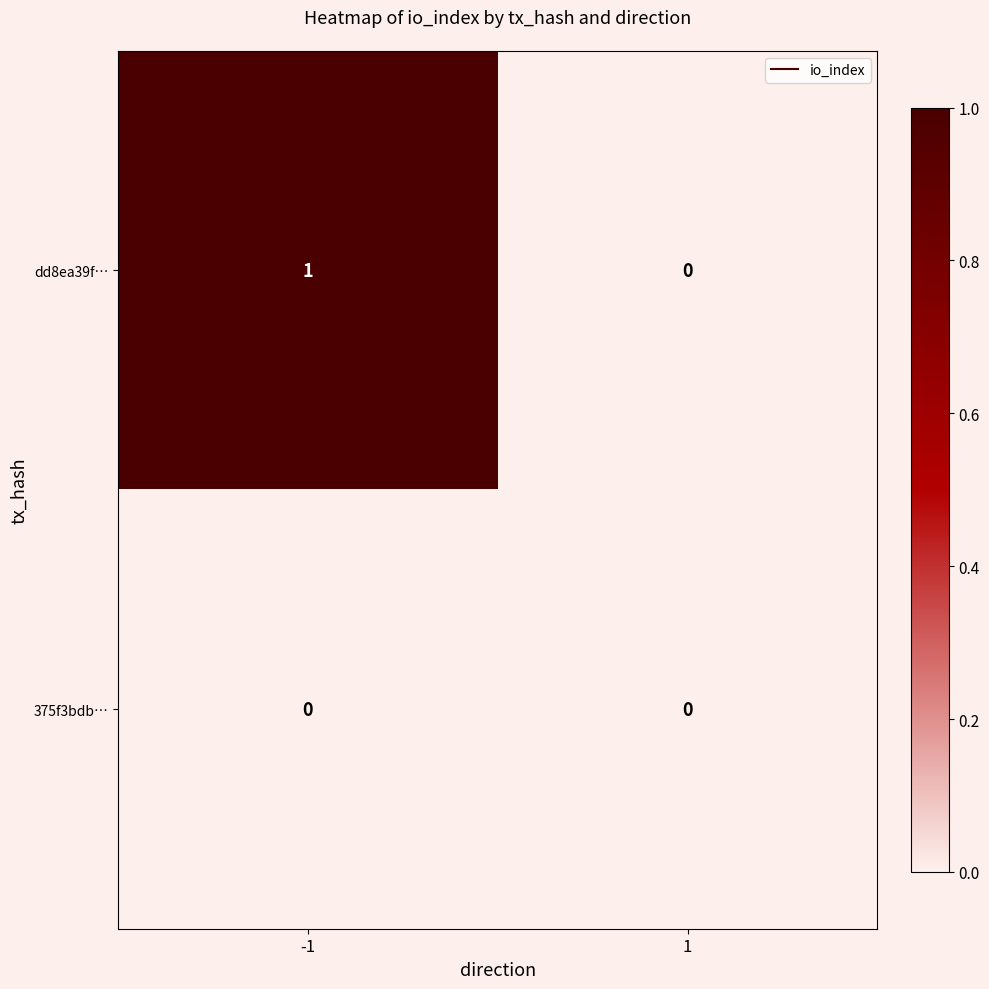

Which series has the largest total across all categories?

dd8ea39f…